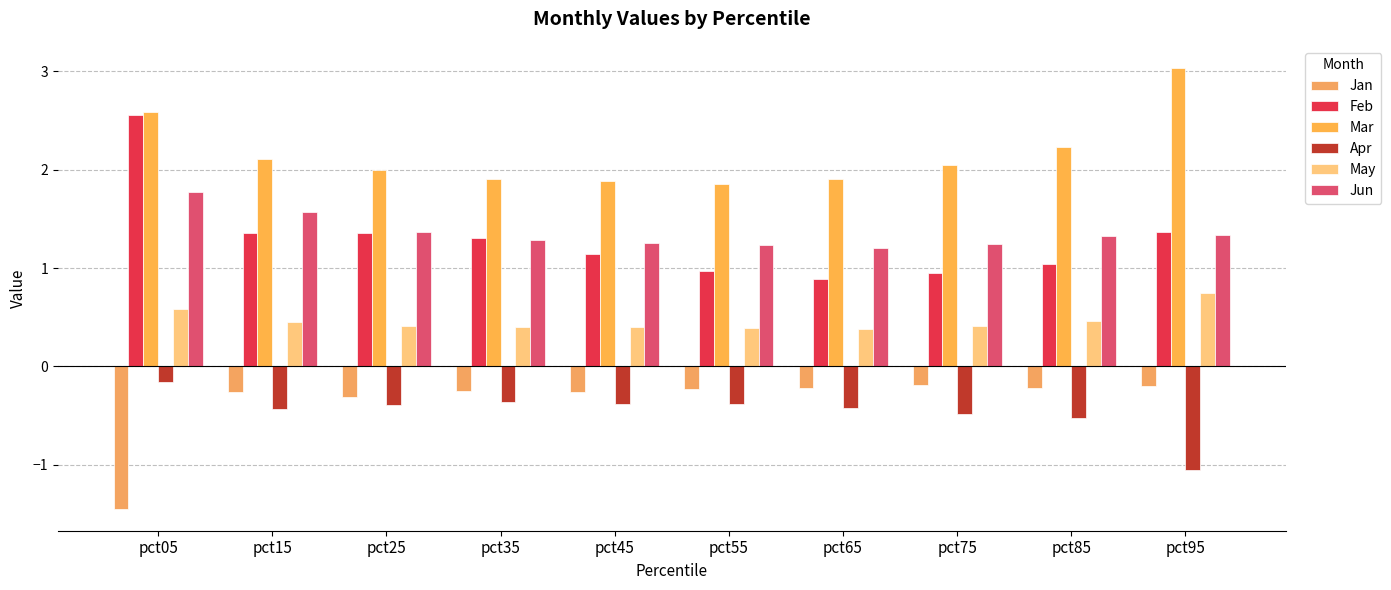

What are all the series names shown in the legend?

Jan, Feb, Mar, Apr, May, Jun